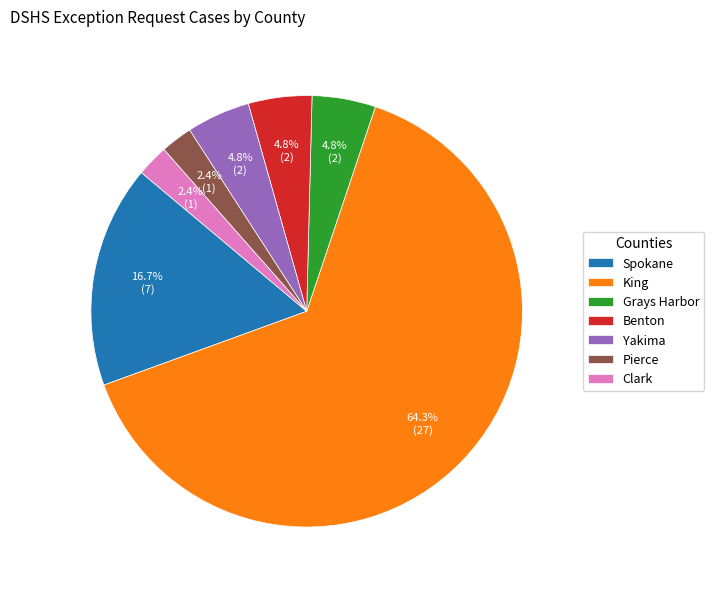

Between Pierce and Grays Harbor, which is larger?

Grays Harbor